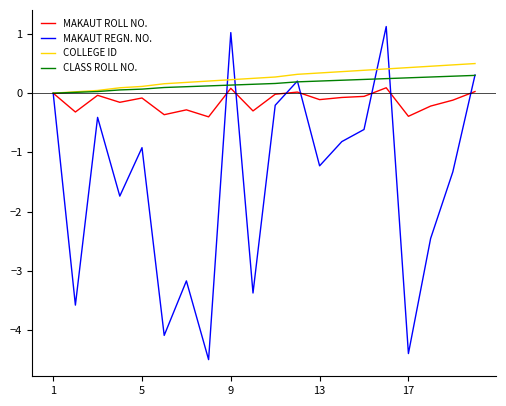

True or false: MAKAUT REGN. NO. has more than 1 points higher than both neighbors.

True